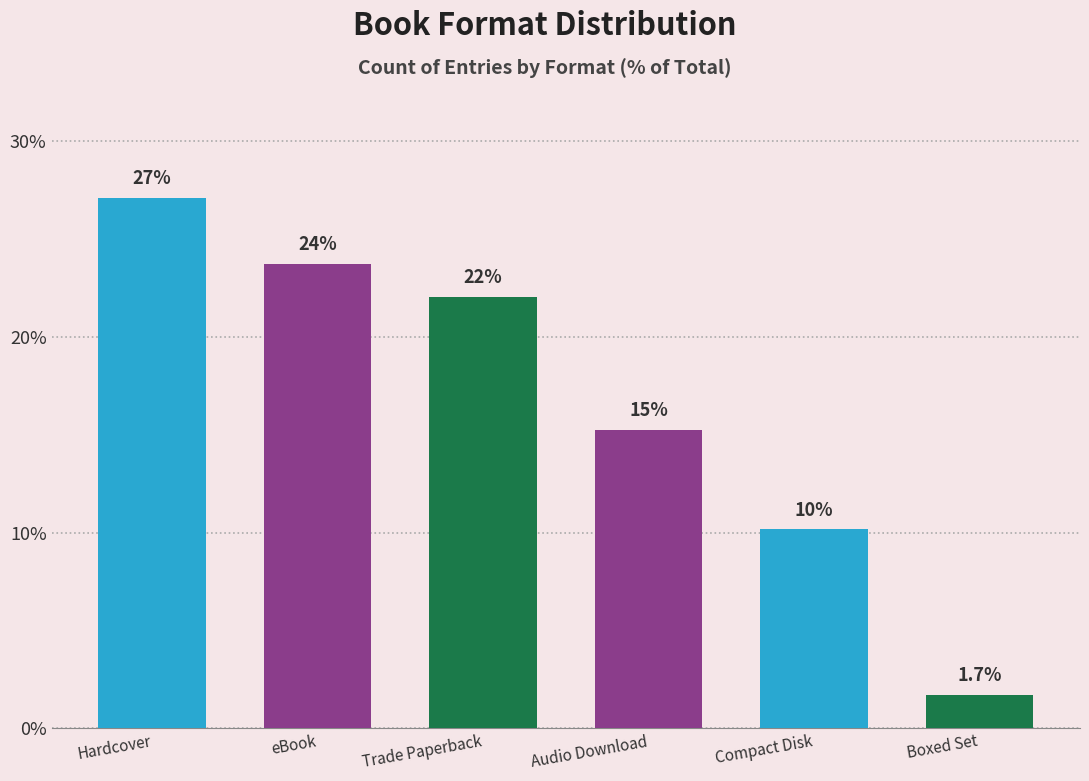

What is the smallest value displayed?

1.7